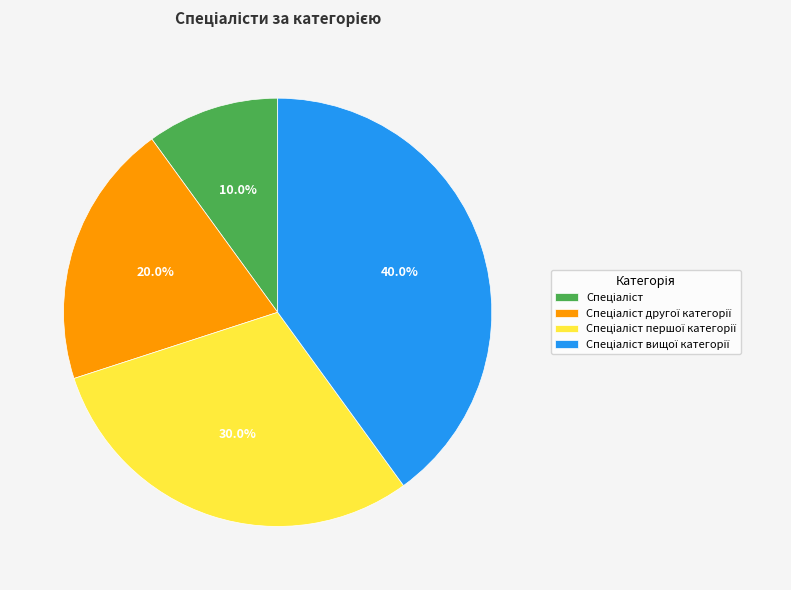

Is there any slice that represents more than half of the pie?

No